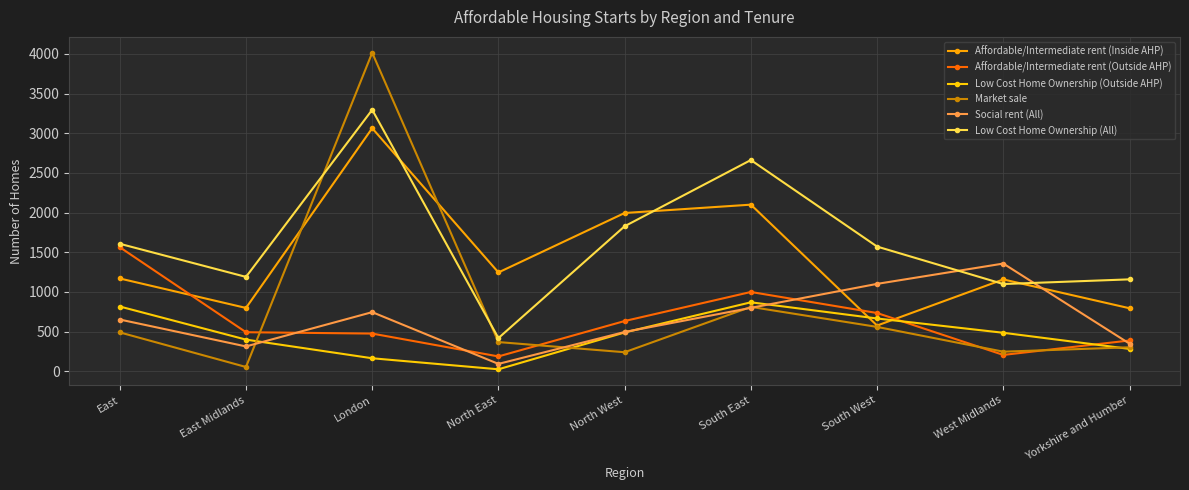

At which category does Affordable/Intermediate rent (Outside AHP) reach its first local valley?

North East